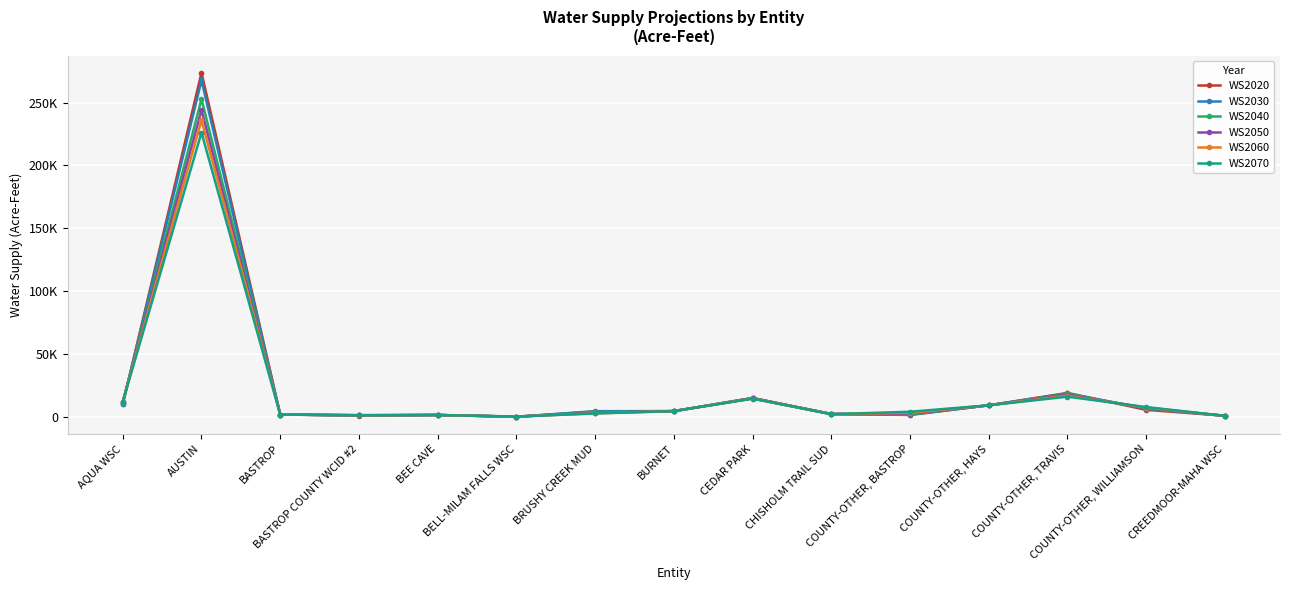

How many data points in WS2040 are above 3739?

7